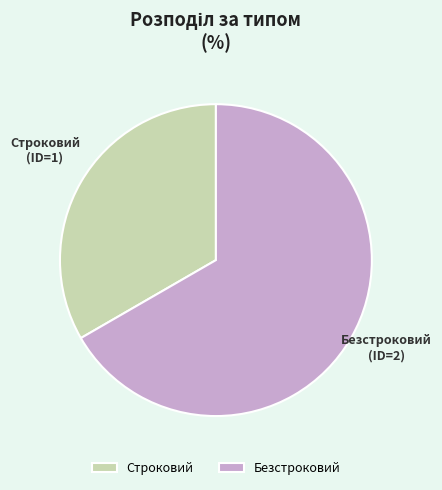

What is the ratio of the value at Строковий to the value at Безстроковий?

0.5